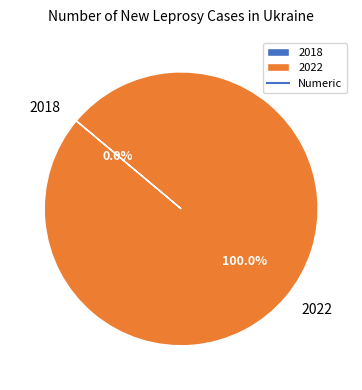

True or false: 2022 accounts for 100% of the total.

True